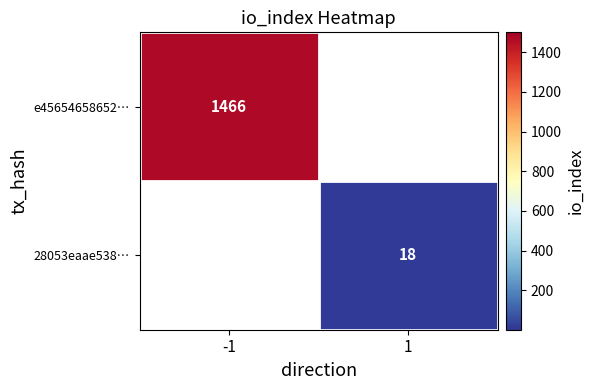

Is it true that e45654658652… equals 1466 at -1?

True